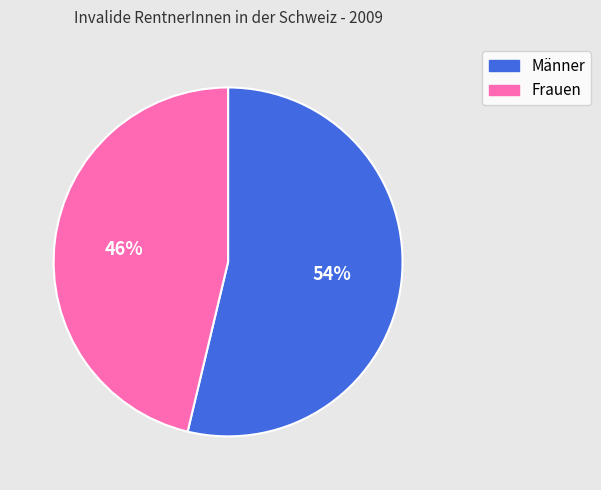

Rank the categories by value from highest to lowest.

Männer, Frauen